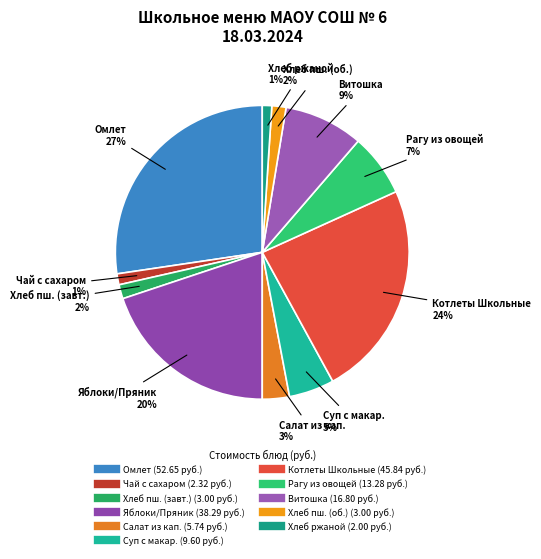

Count the number of slices in the pie.

11